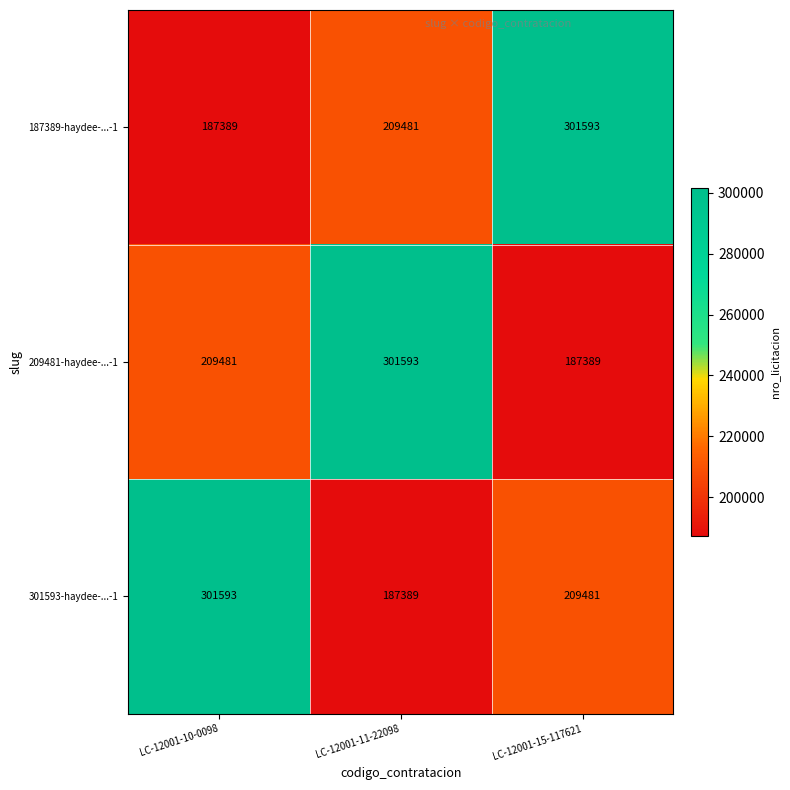

What is the average value of the 209481-haydee-...-1 series?

232821